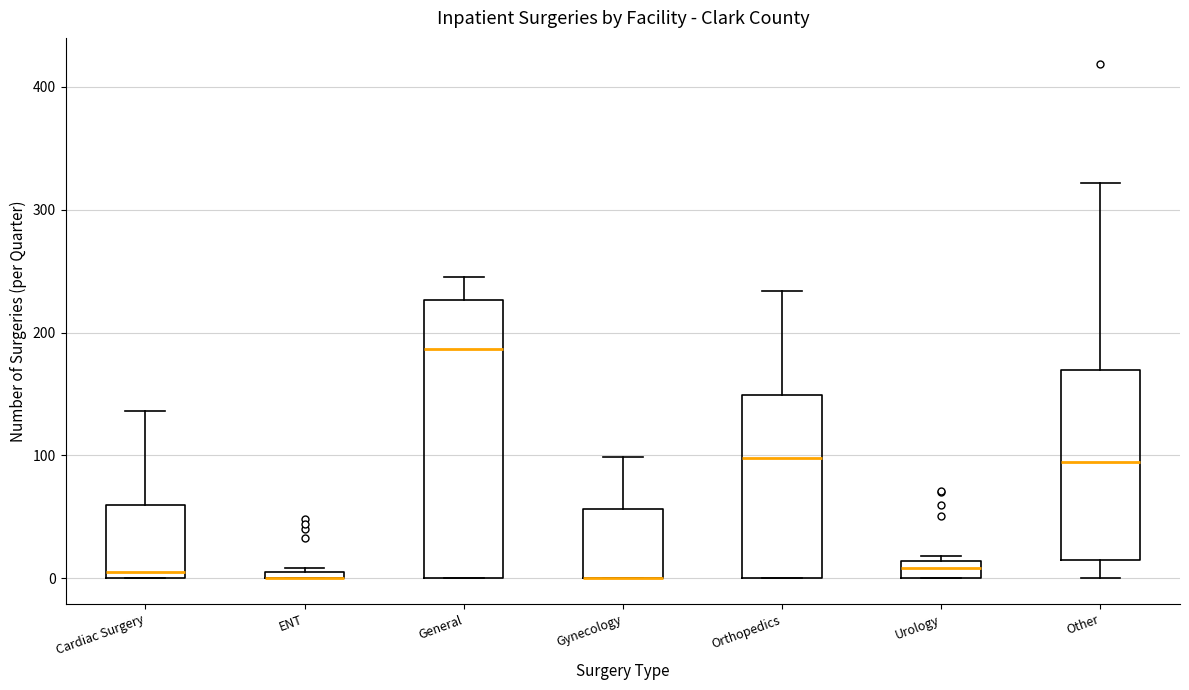

Where is the lower edge of the box for Gynecology on the y-axis? The values are not printed on the chart, so give them approximately, as read against the axis.

0